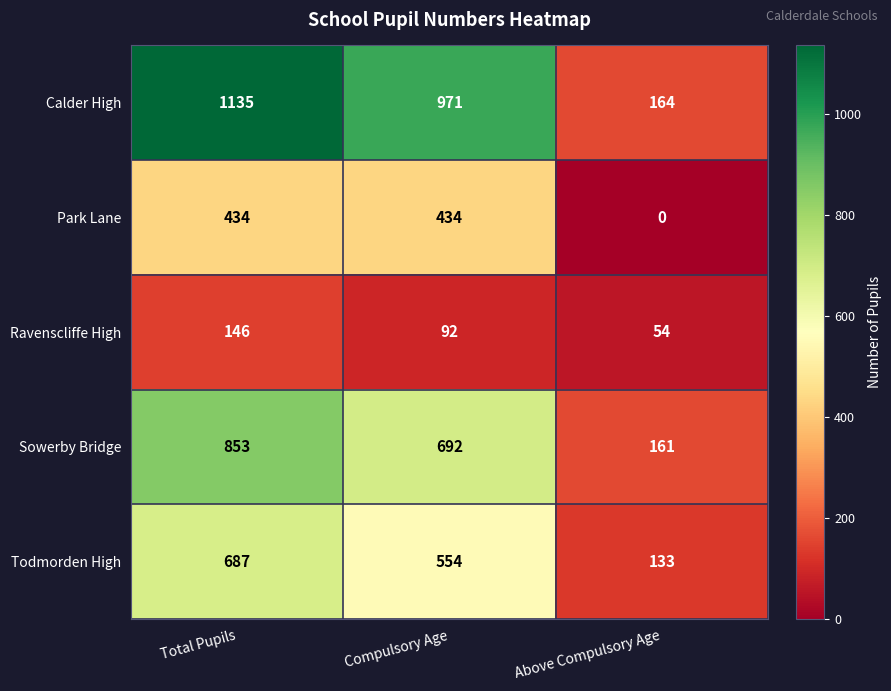

Rank the series at Total Pupils from lowest to highest value.

Ravenscliffe High, Park Lane, Todmorden High, Sowerby Bridge, Calder High